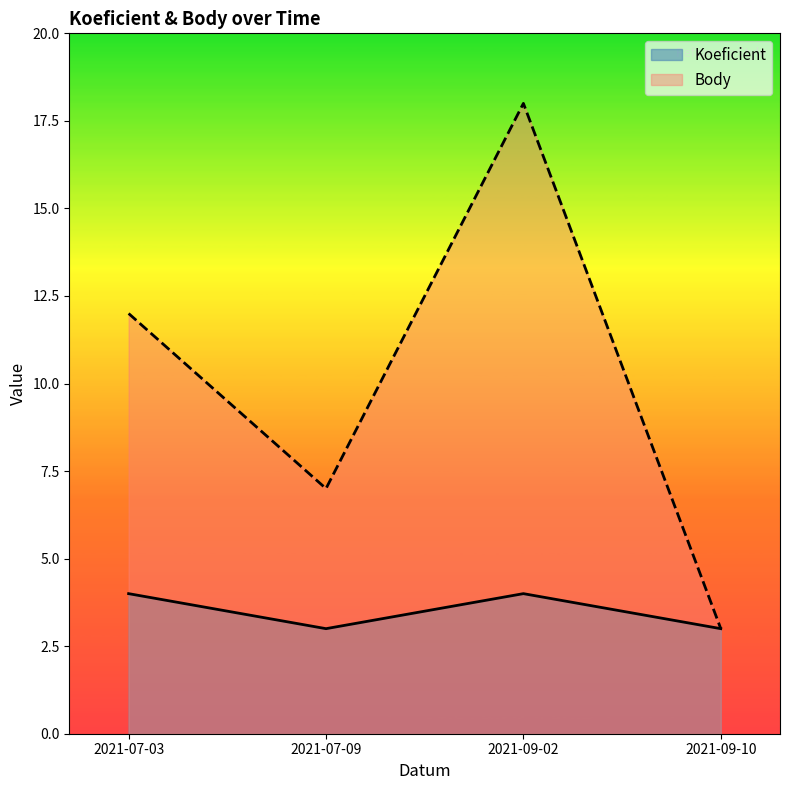

Reading right to left, extract all data points from this chart.

Koeficient: 3	4	3	4
Body: 3	18	7	12